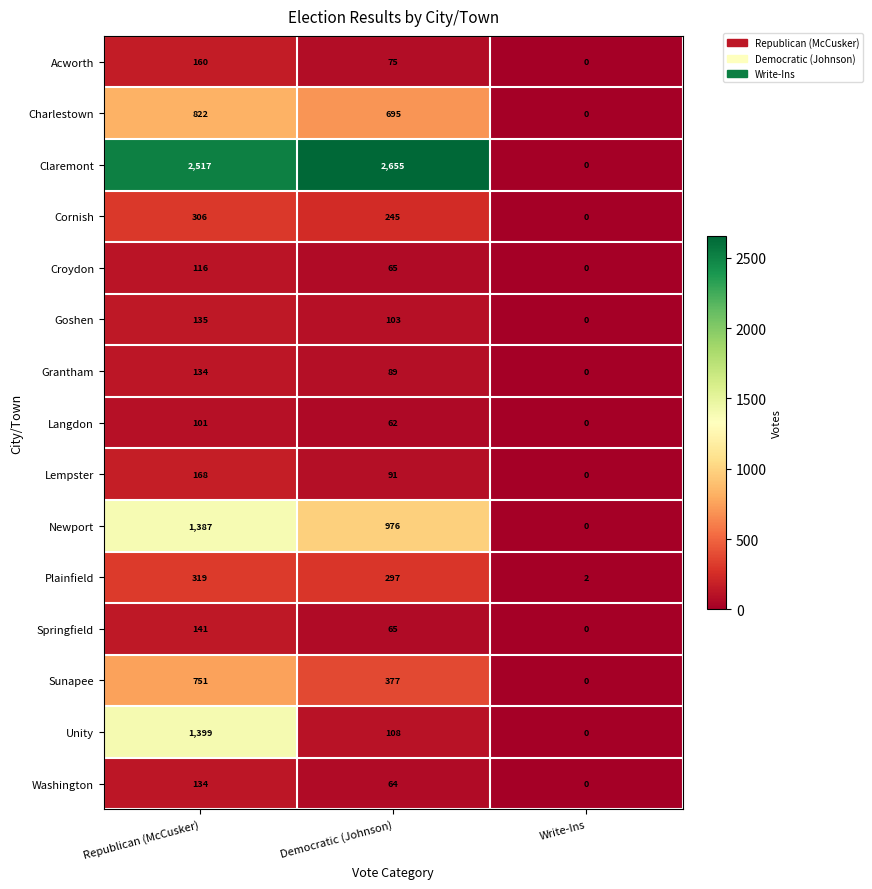

Count the number of data series in this chart.

15